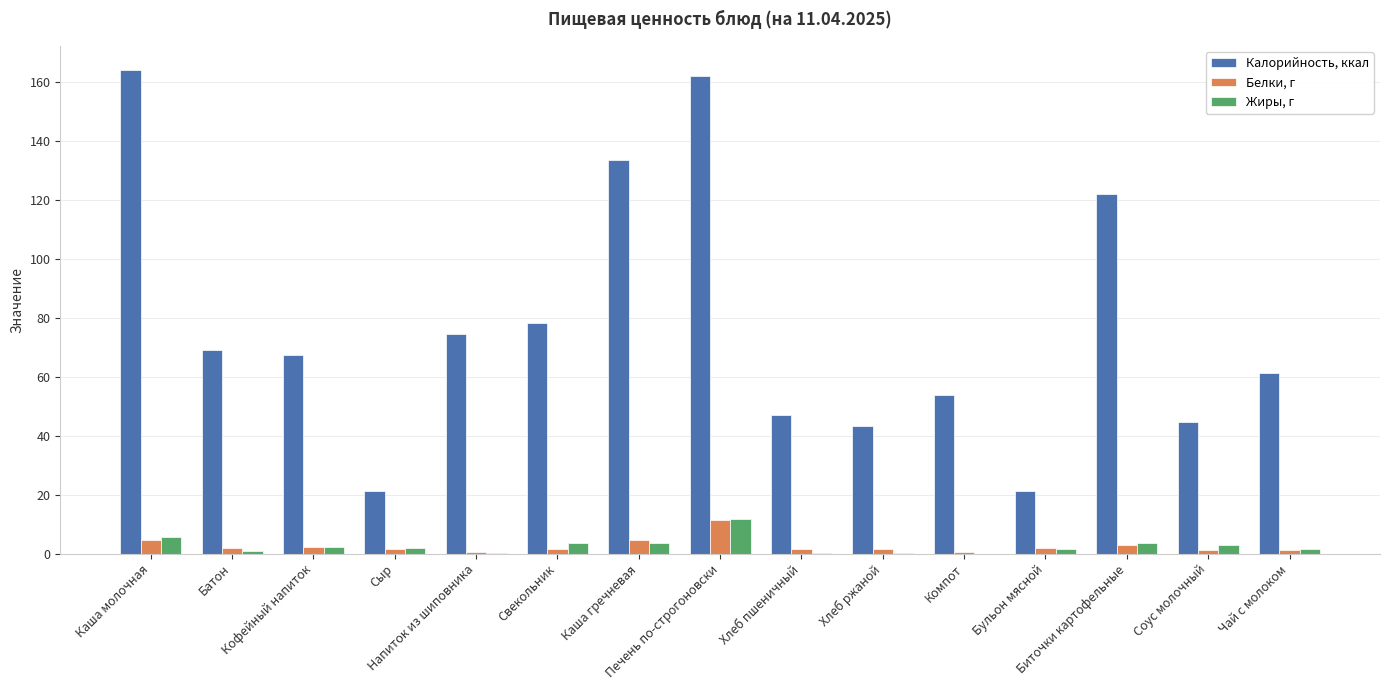

Which series has the largest total across all categories?

Калорийность, ккал